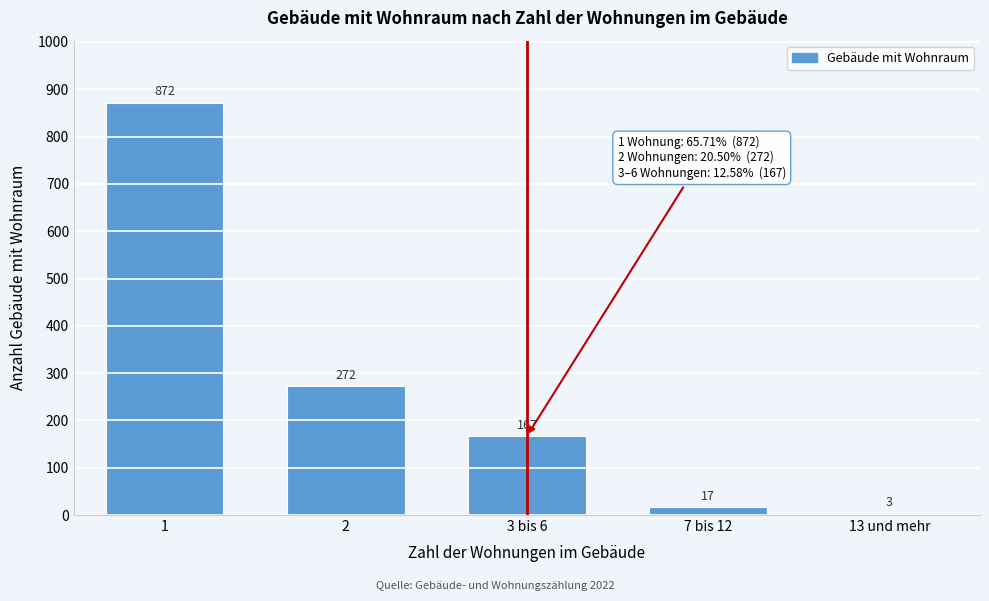

Reading right to left, what are all the values shown in this chart?

13 und mehr=3	7 bis 12=17	3 bis 6=167	2=272	1=872